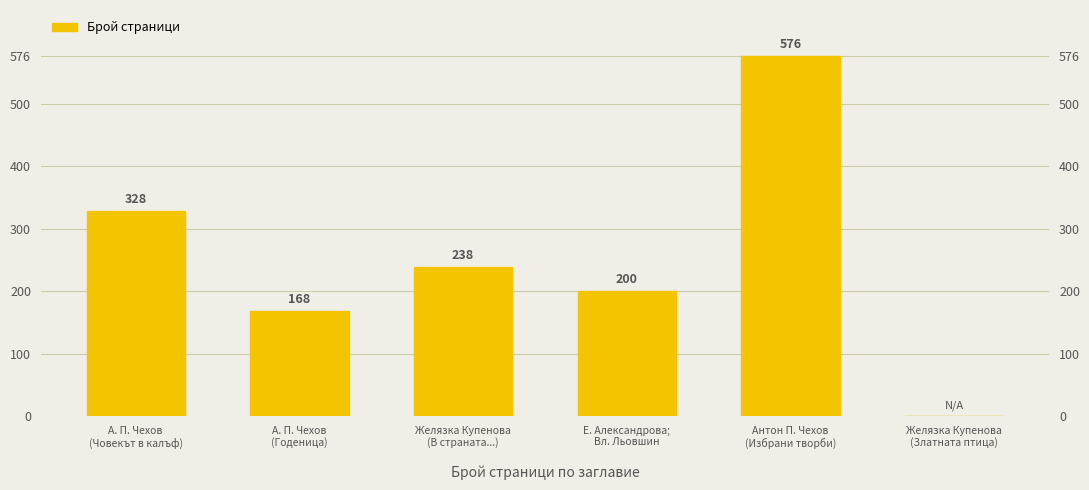

Which label corresponds to the largest value in the chart?

Антон П. Чехов
(Избрани творби)